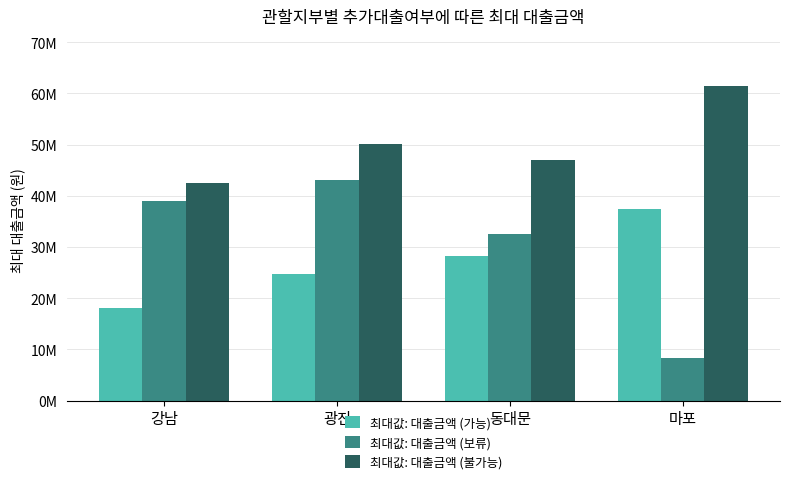

What position from the left is 동대문?

3